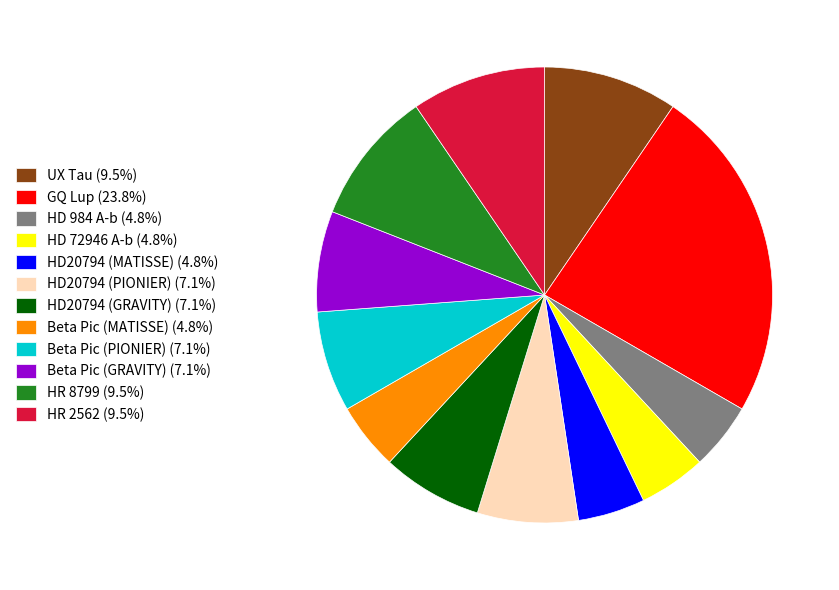

Count the number of slices in the pie.

12